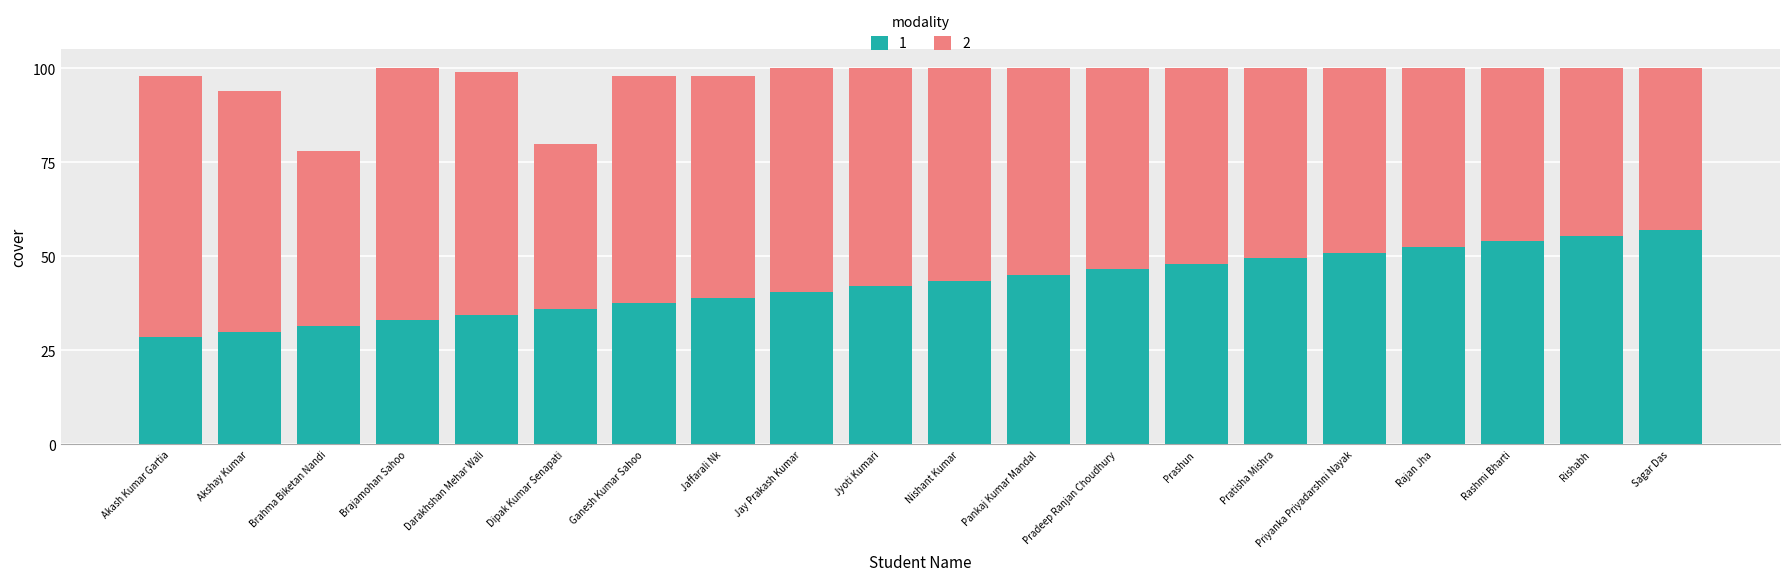

What is the total value across all series at Rajan Jha?

100.0